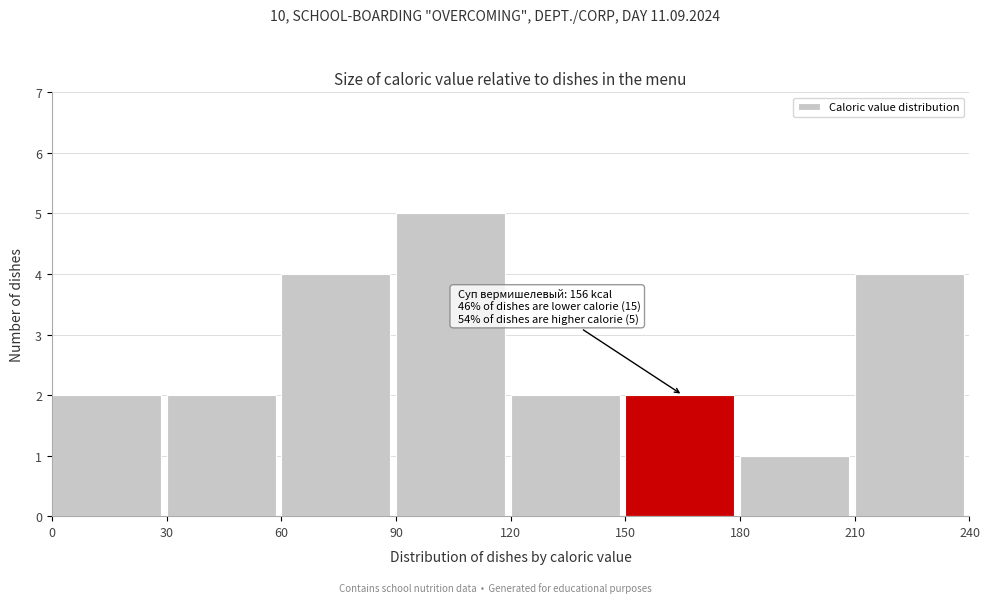

Which range on the x-axis has the tallest bar?

90 to 120